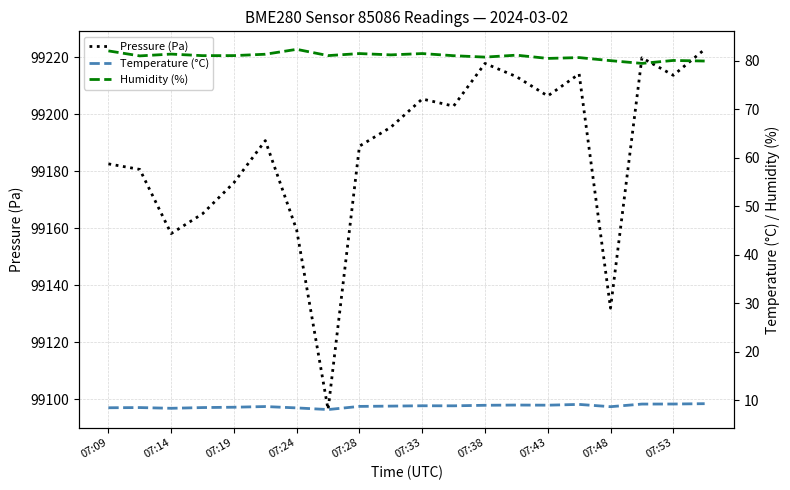

True or false: Temperature (°C) and Pressure (Pa) cross at least once.

False